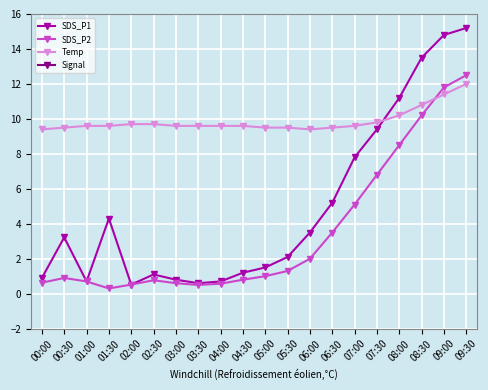

Reading left to right, list all the values displayed in this chart.

SDS_P1: 0.9	3.2	0.7	4.3	0.5	1.1	0.8	0.6	0.7	1.2	1.5	2.1	3.5	5.2	7.8	9.4	11.2	13.5	14.8	15.2
SDS_P2: 0.6	0.9	0.7	0.3	0.5	0.8	0.6	0.5	0.6	0.8	1.0	1.3	2.0	3.5	5.1	6.8	8.5	10.2	11.8	12.5
Temp: 9.4	9.5	9.6	9.6	9.7	9.7	9.6	9.6	9.6	9.6	9.5	9.5	9.4	9.5	9.6	9.8	10.2	10.8	11.4	12.0
Signal: -89.0	-88.0	-89.0	-85.0	-86.0	-90.0	-88.0	-87.0	-89.0	-88.0	-87.0	-89.0	-88.0	-87.0	-86.0	-85.0	-84.0	-83.0	-82.0	-81.0